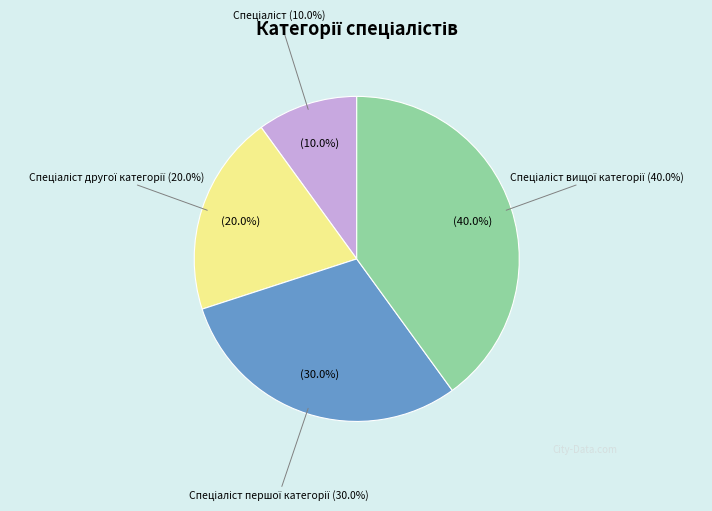

Is there a majority slice in this chart?

No